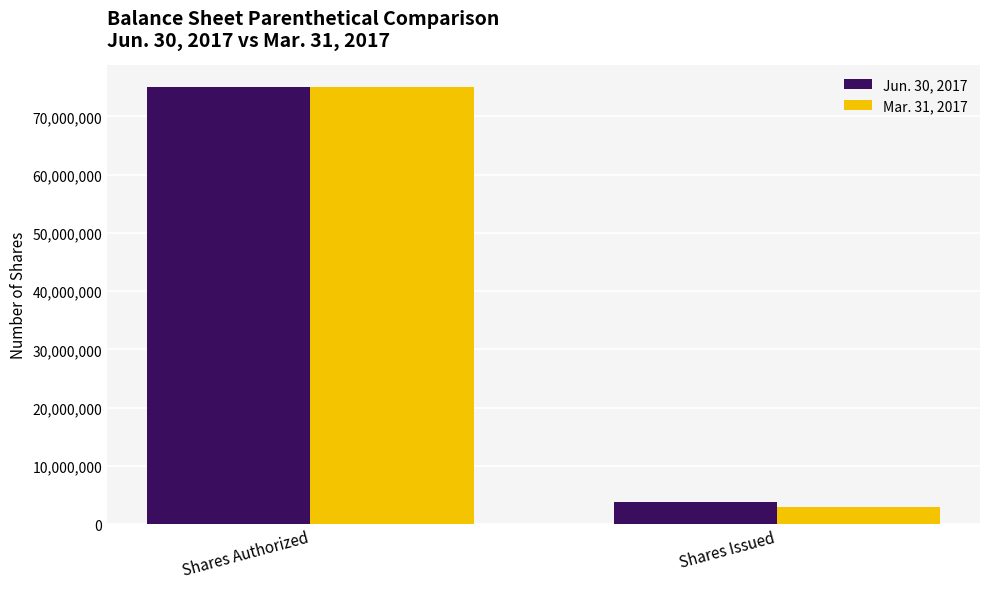

The value of Jun. 30, 2017 at Shares Authorized is 19980067. True or false?

False